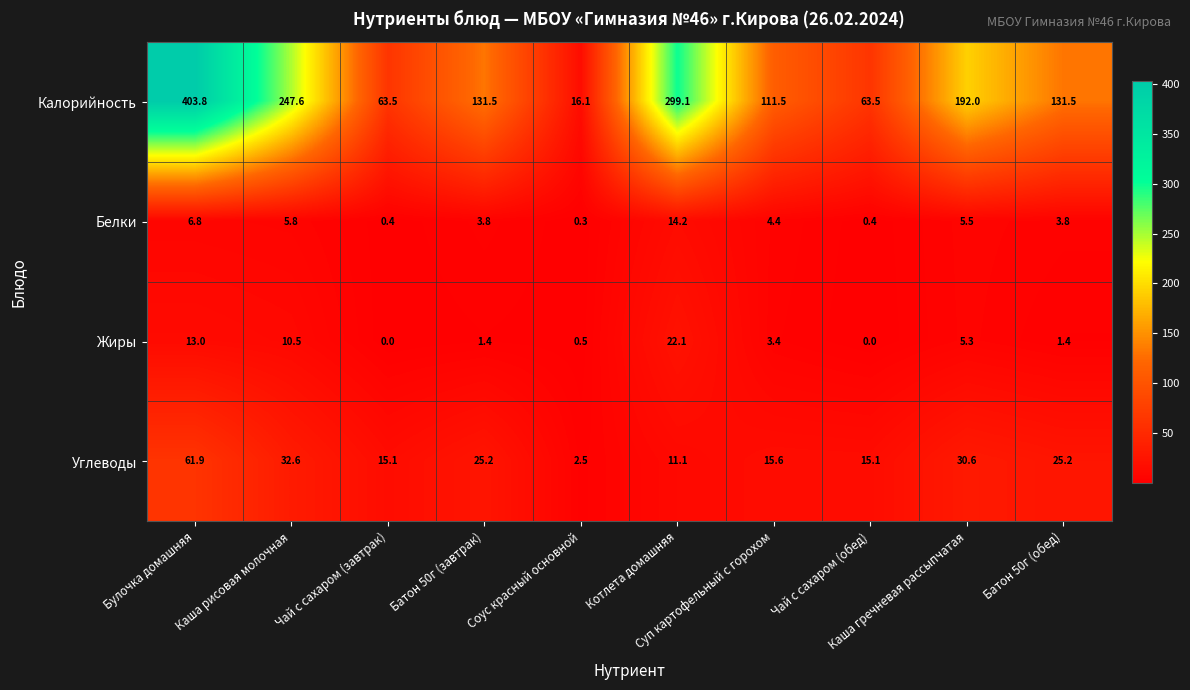

Which series has the widest spread of values?

Калорийность